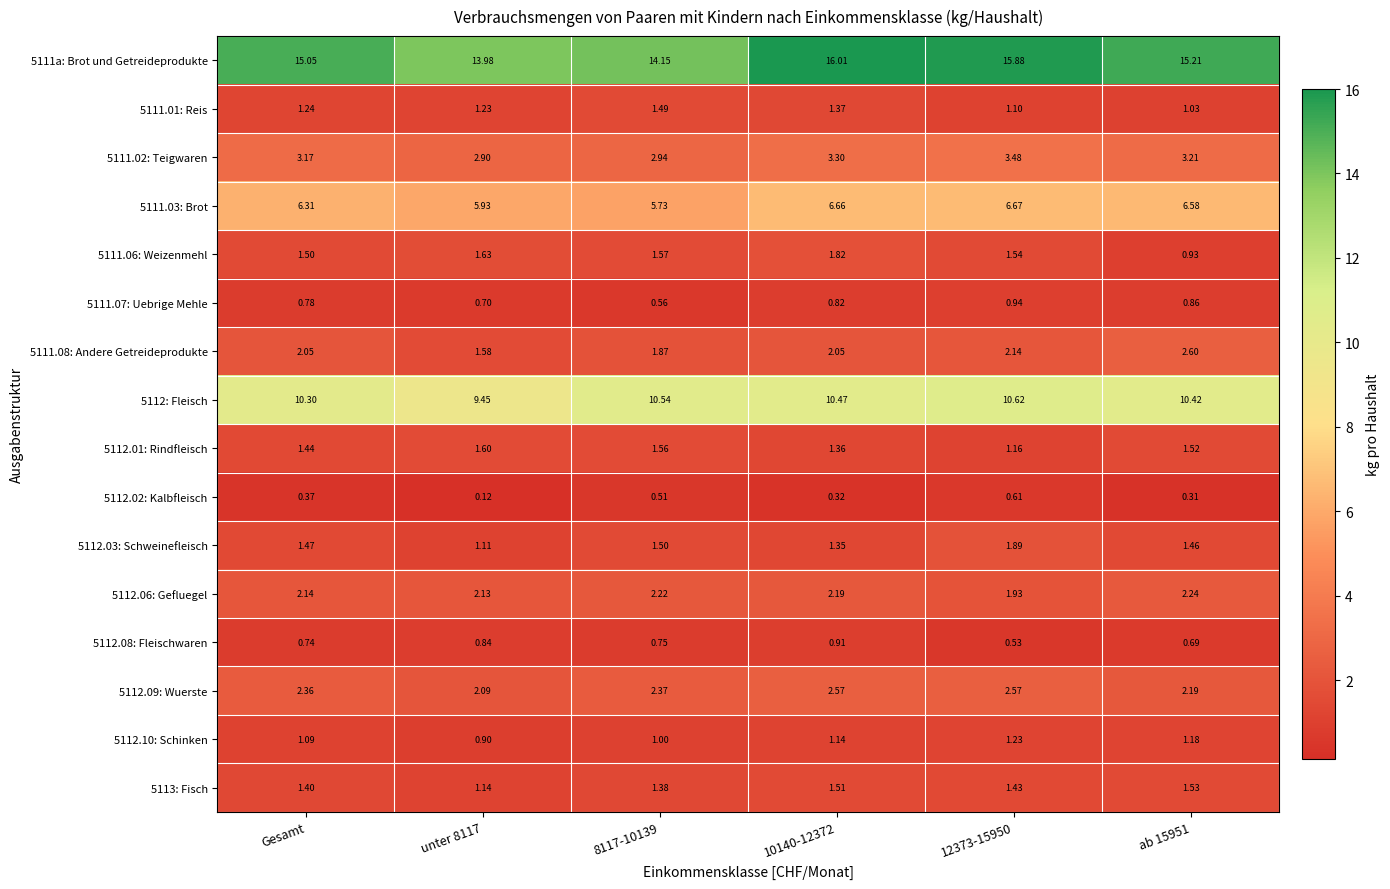

Where does the 5112.10: Schinken series first go above 1?

Gesamt